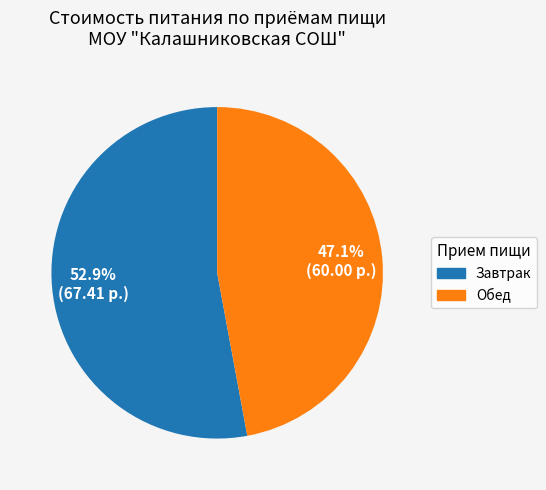

Between Обед and Завтрак, which is larger?

Завтрак